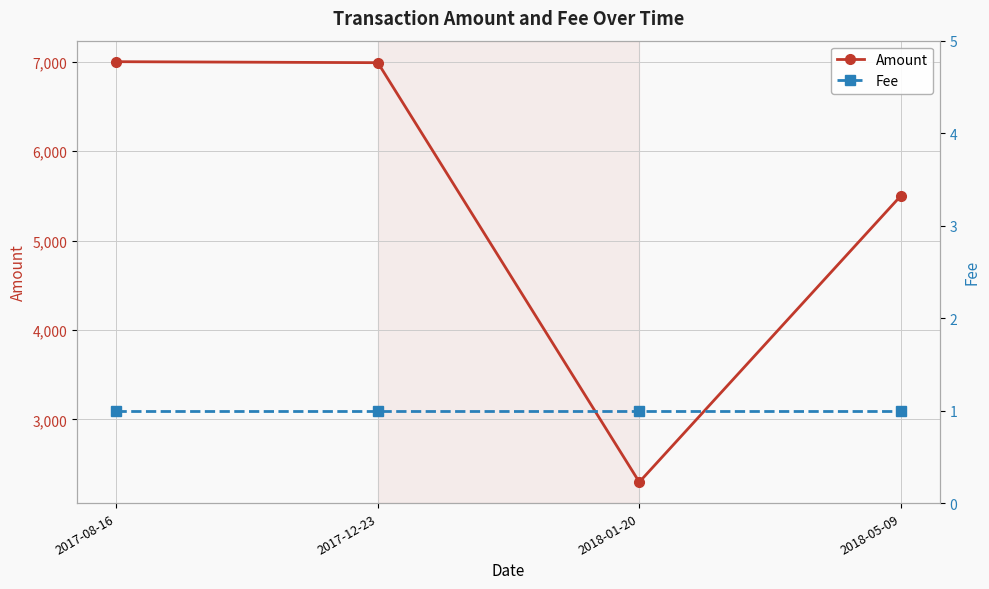

Reading right to left, list all the values displayed in this chart.

Amount: 5499	2299	6989	7000
Fee: 1	1	1	1